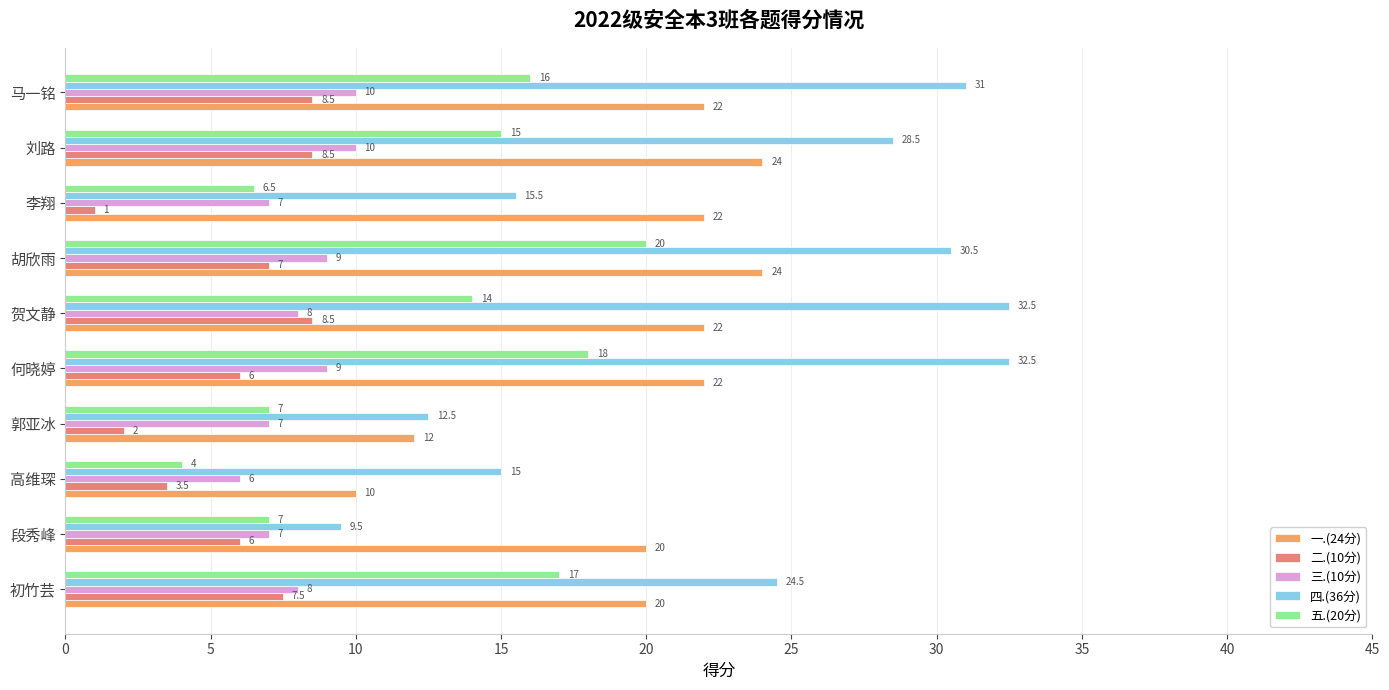

Which series has the largest range (max minus min)?

四.(36分)